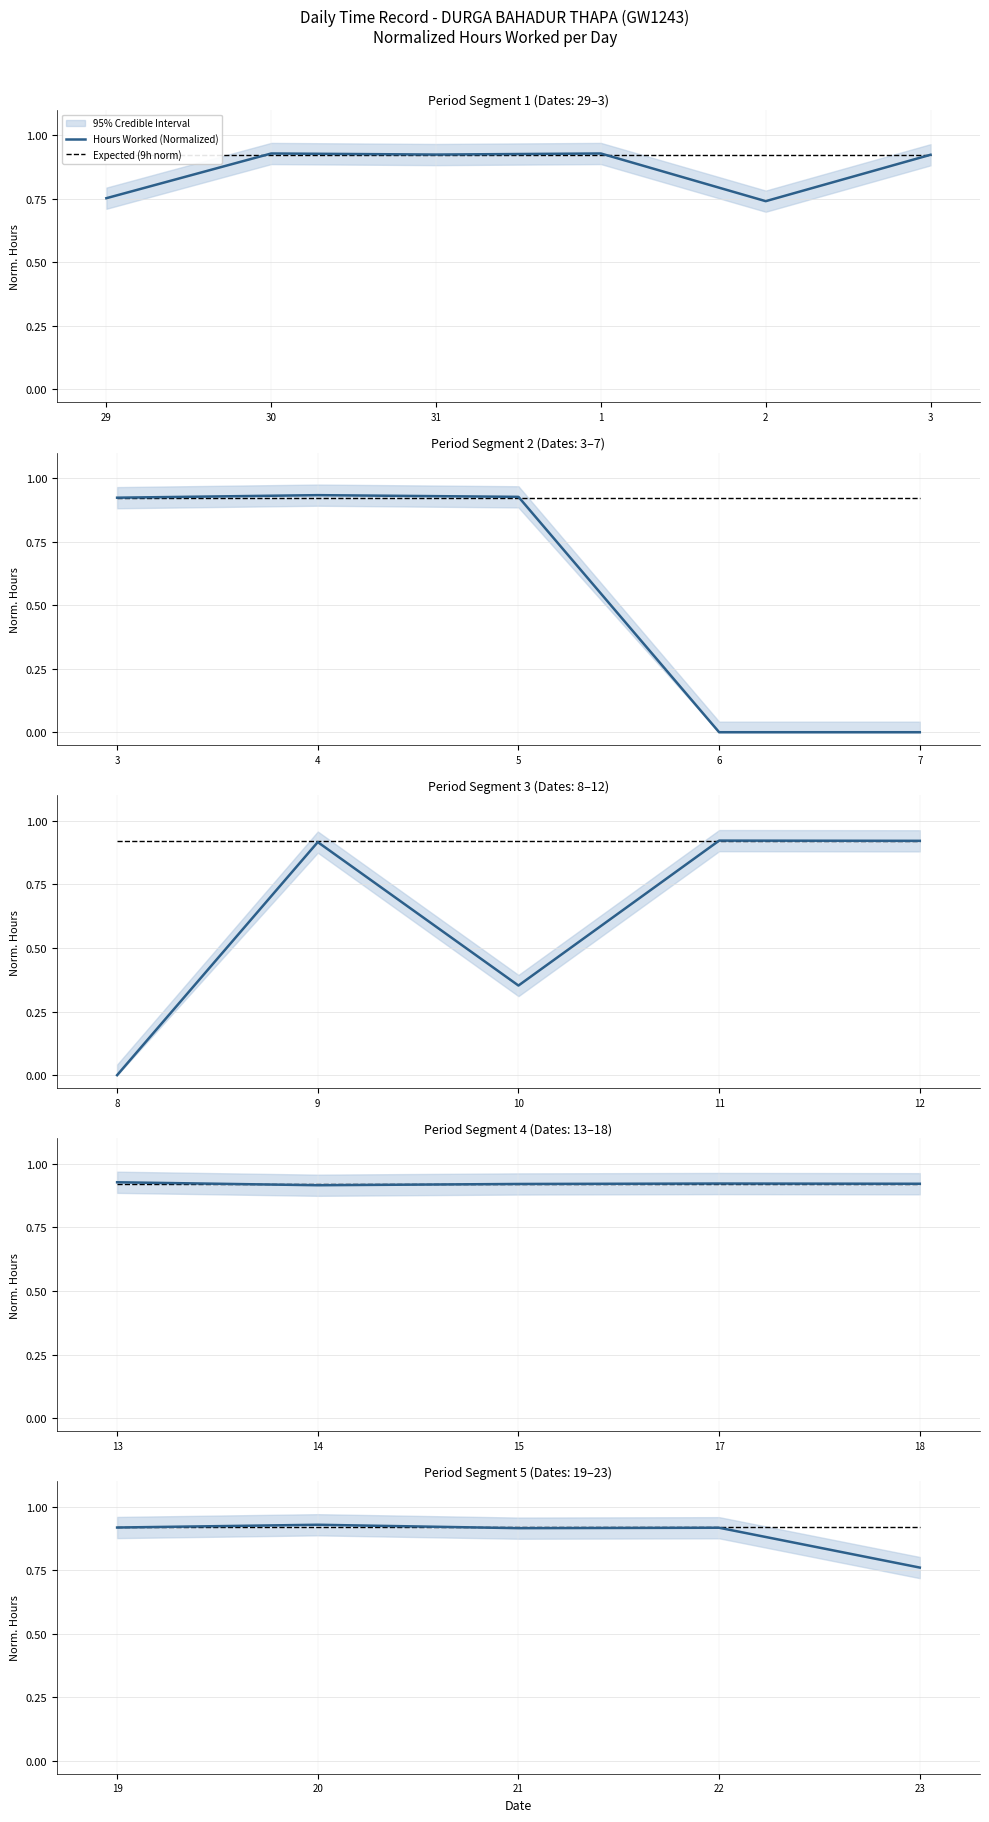

Which category has the highest value across all series?

20